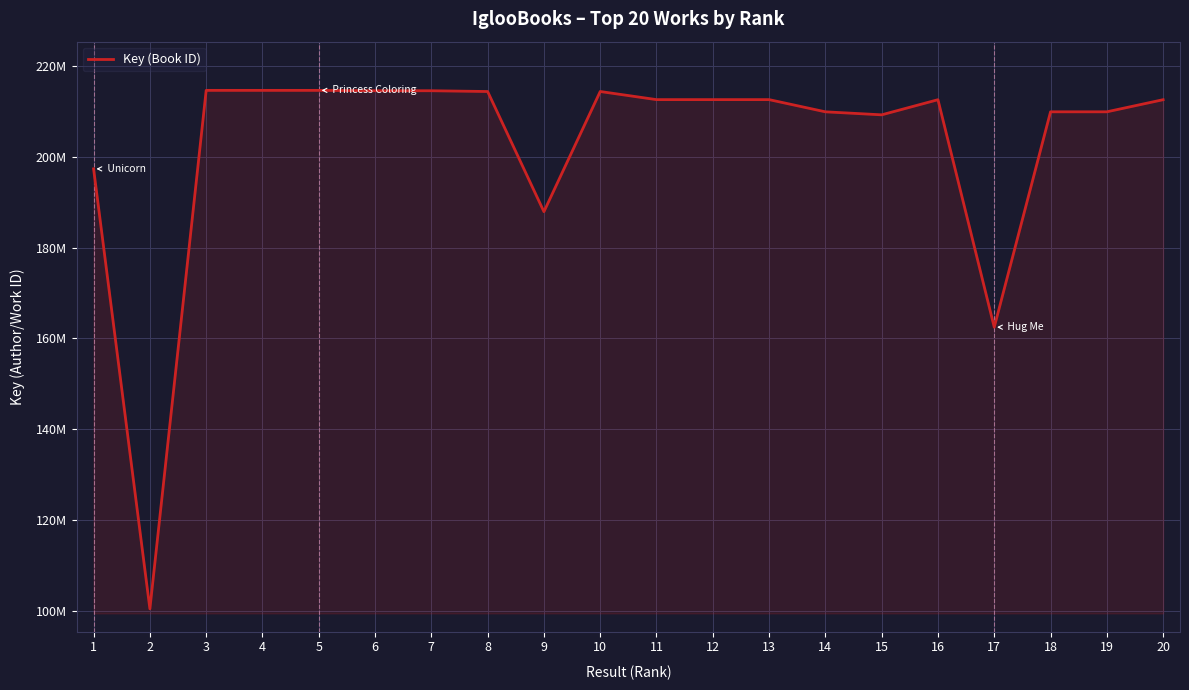

What is the value of the 4th point from the left?

214692360